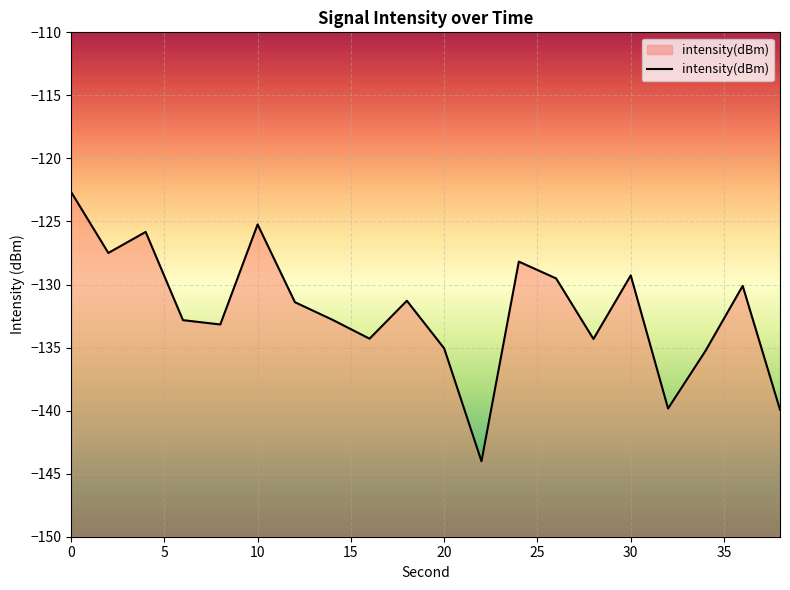

What is the difference between the maximum and minimum values?

21.4